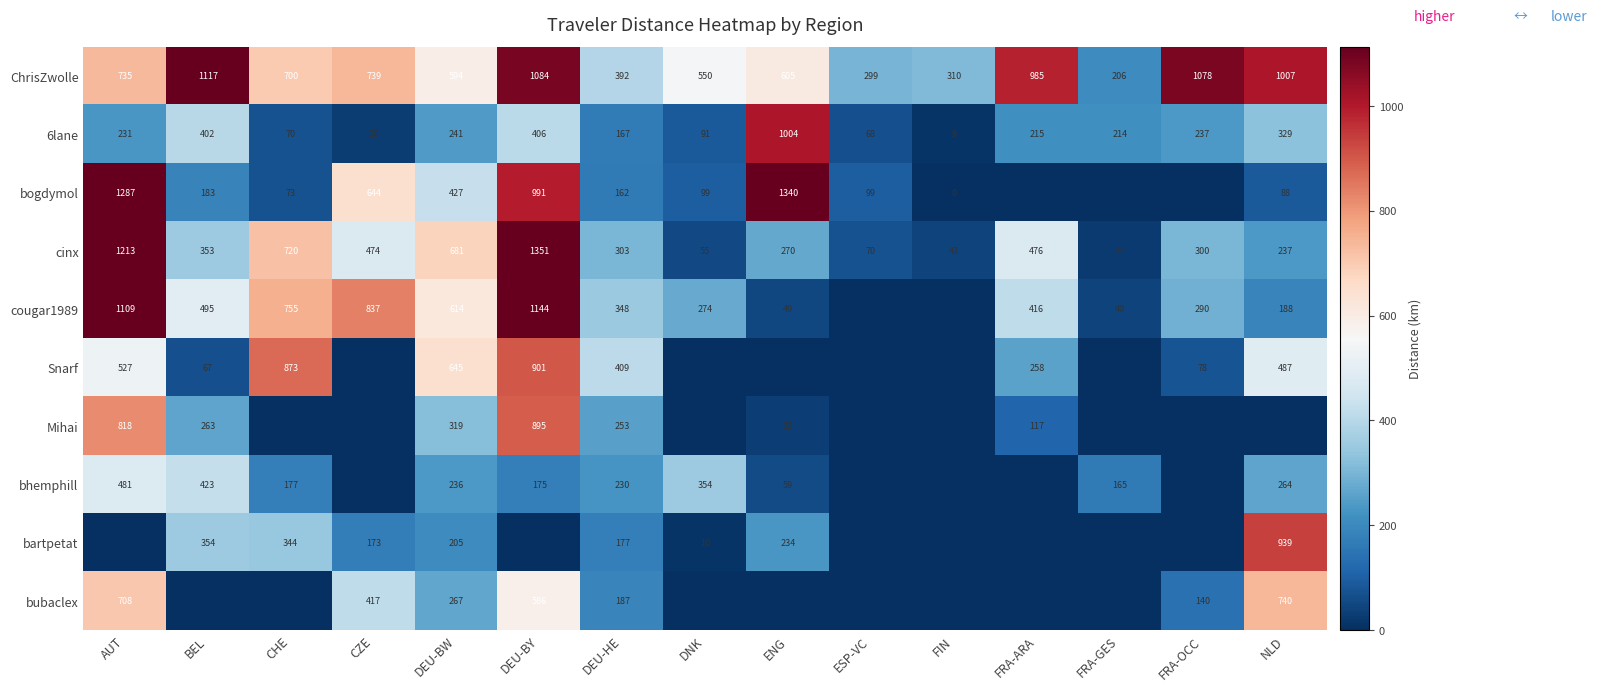

At which label does ChrisZwolle first exceed 700?

AUT